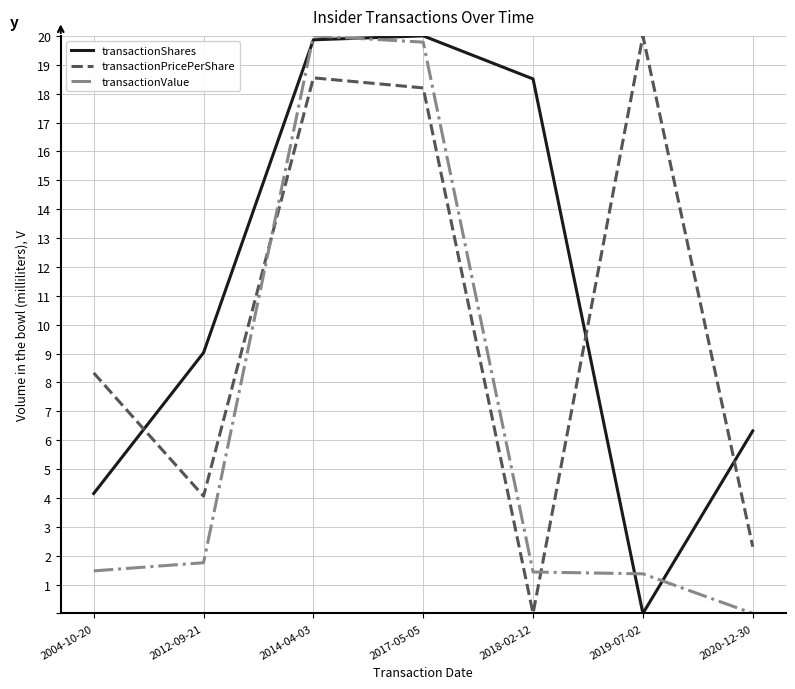

What is the difference between the transactionShares values at 2019-07-02 and 2018-02-12?

18.5